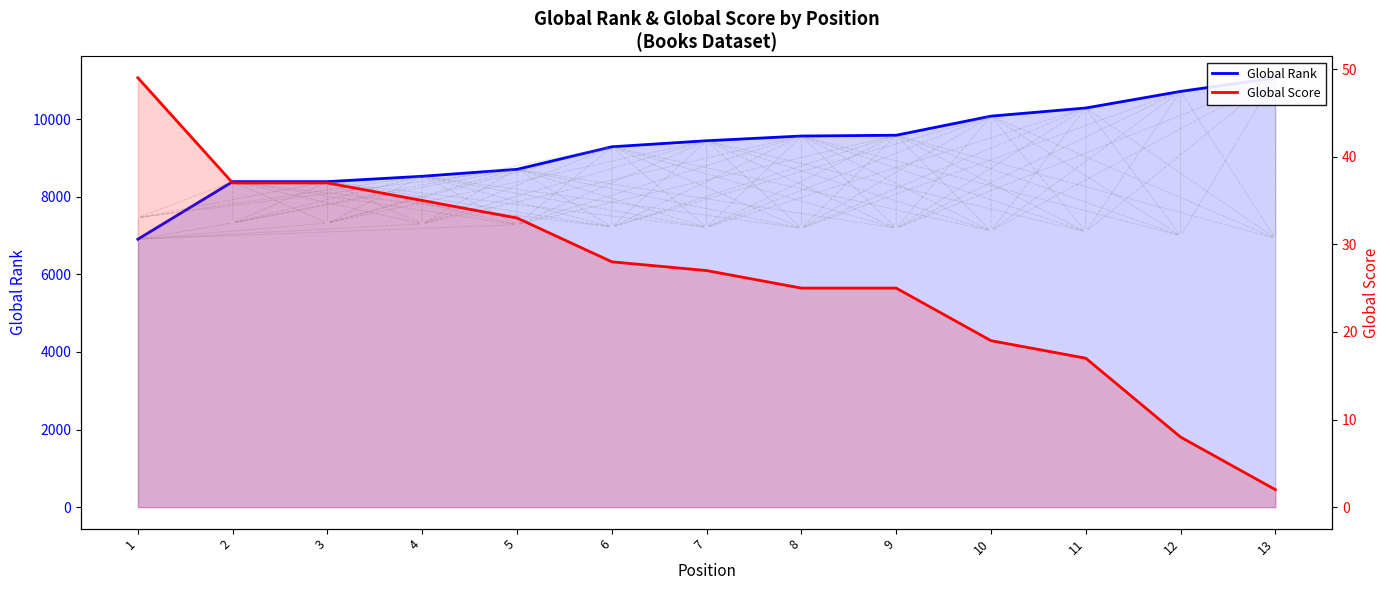

What is the value of the Global Rank point at the 8th from the left?

9562